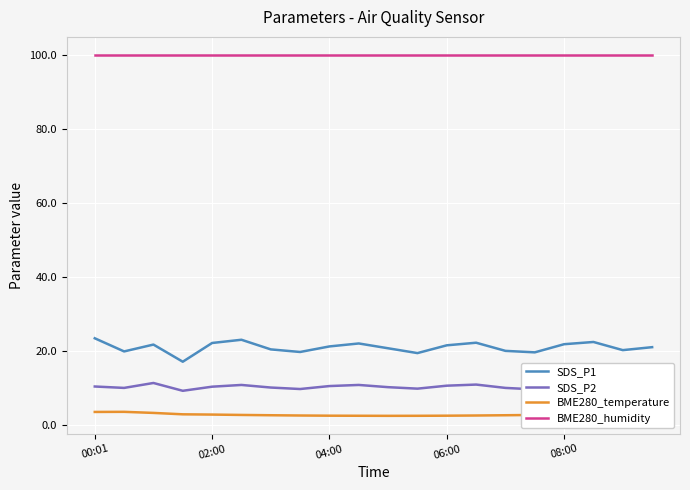

What is the difference between the maximum and minimum values in the SDS_P1 series?

6.3